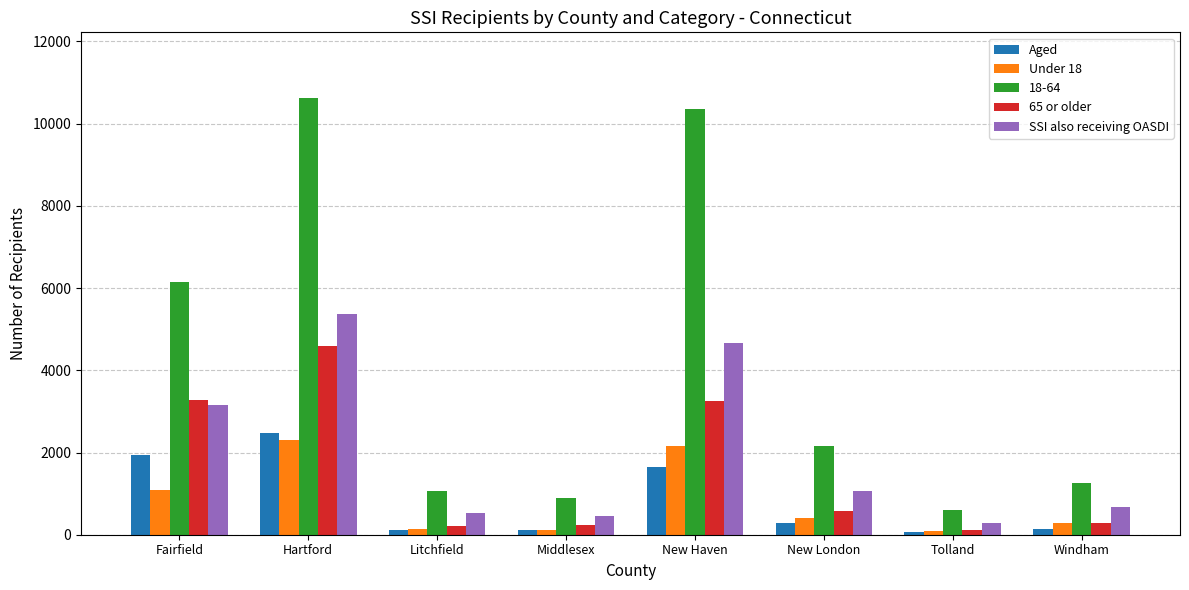

Rank the series at New London from lowest to highest value.

Aged, Under 18, 65 or older, SSI also receiving OASDI, 18-64